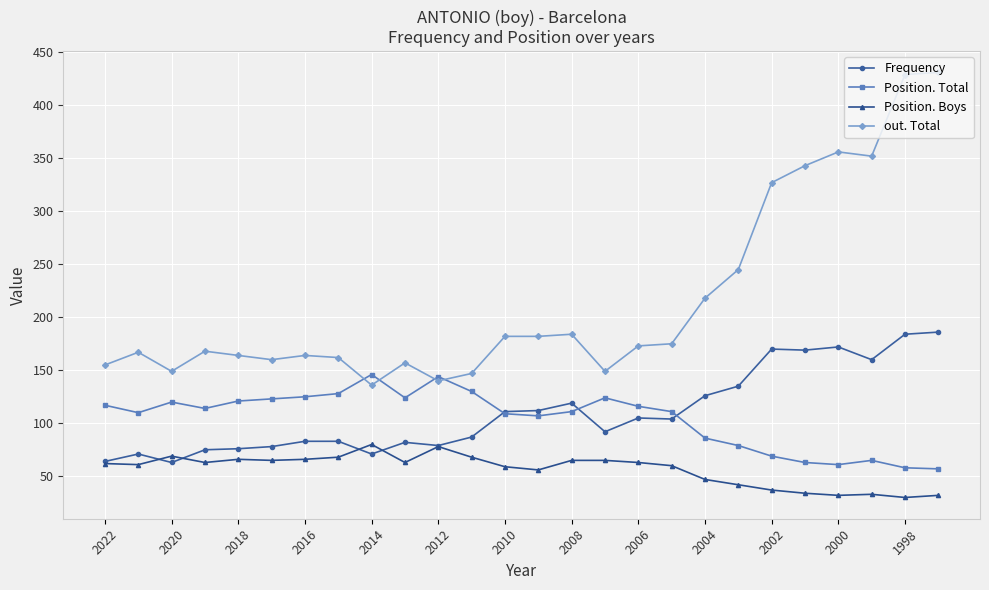

What is the difference between the maximum and minimum values in the Frequency series?

123